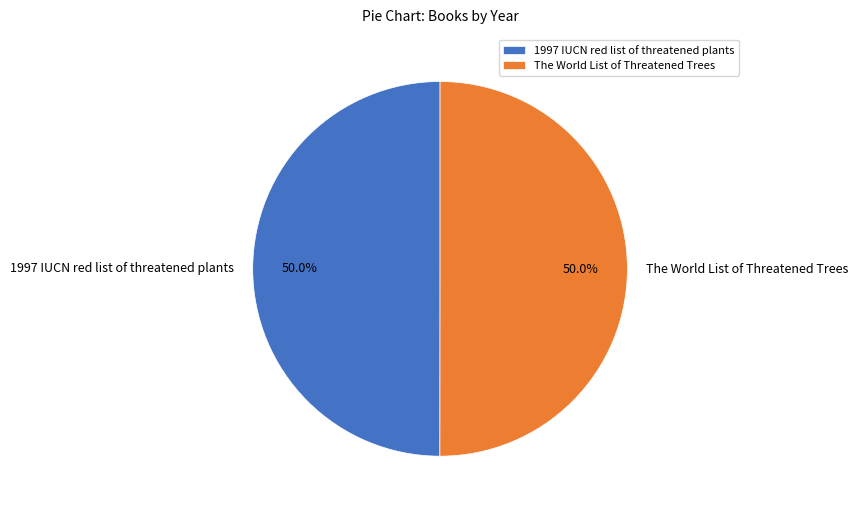

What percentage is the 1997 IUCN red list of threatened plants slice, to the nearest percent?

50%